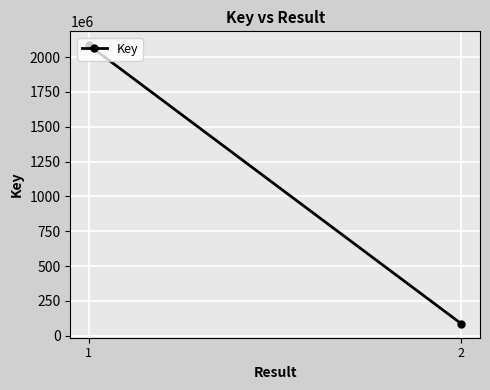

What is the value of the 1st point from the left?

2084772323